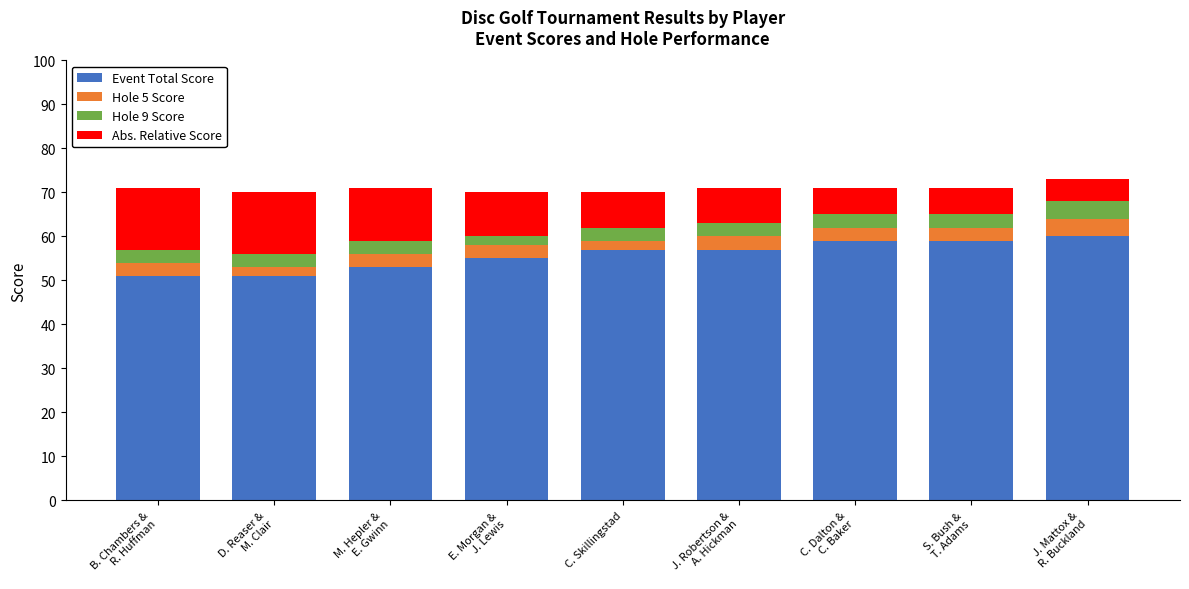

What is the maximum value for Event Total Score?

60